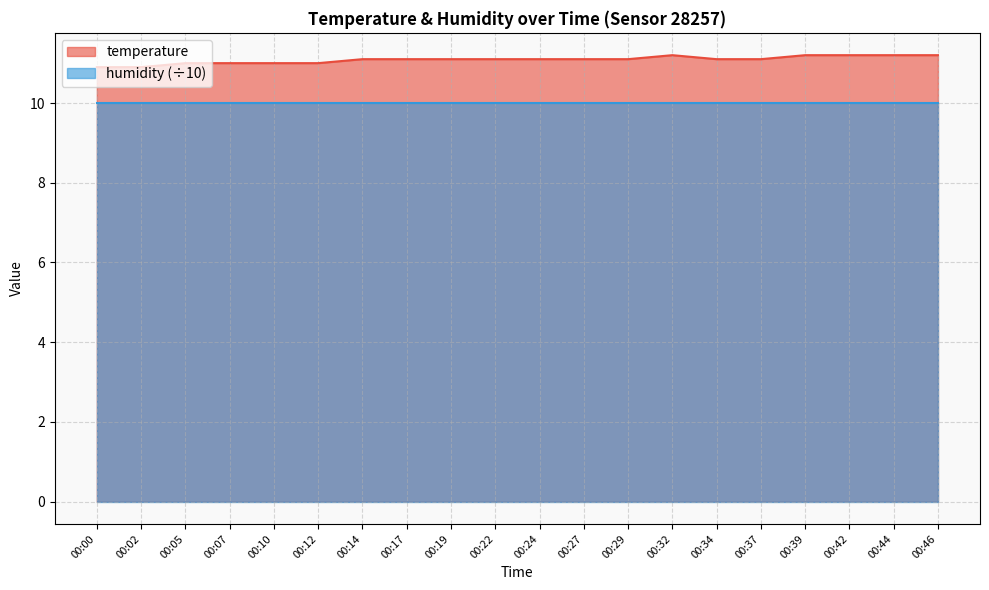

Rank the categories by value from highest to lowest.

00:32, 00:39, 00:42, 00:44, 00:46, 00:14, 00:17, 00:19, 00:22, 00:24, 00:27, 00:29, 00:34, 00:37, 00:05, 00:07, 00:10, 00:12, 00:00, 00:02